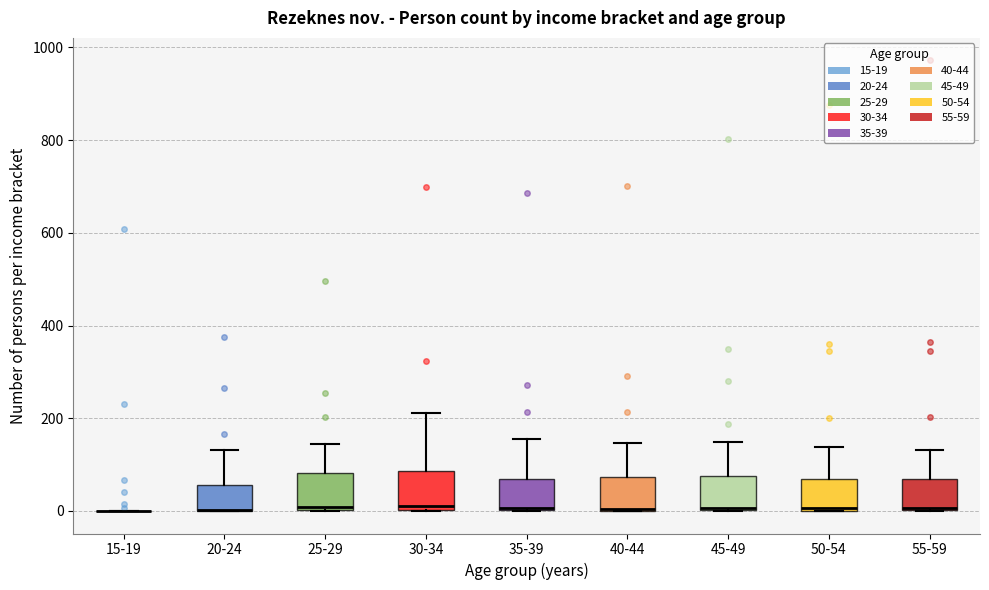

Where is the upper edge of the box for 30-34 on the y-axis? The values are not printed on the chart, so give them approximately, as read against the axis.

80